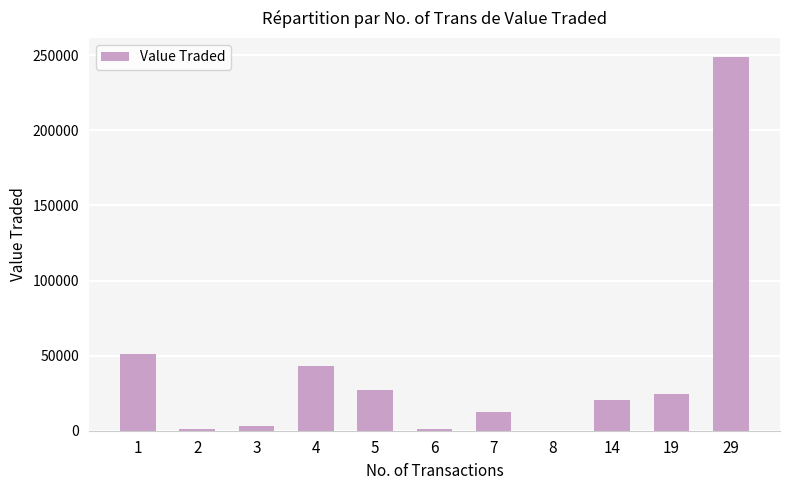

What is the sum of all values?

432938